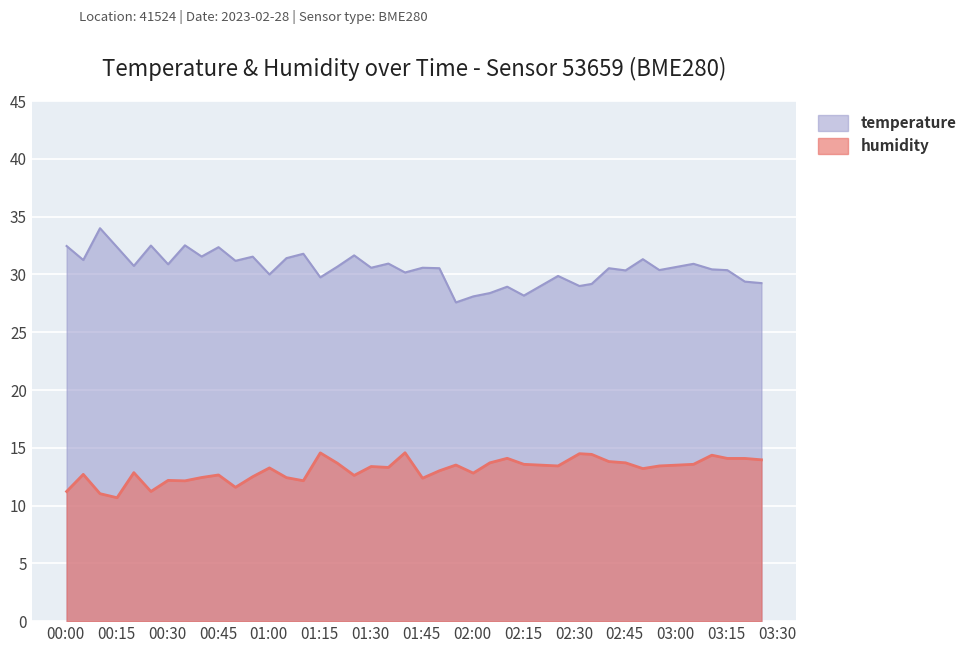

Which category has the lowest value across all series?

2023-02-28T00:15:15